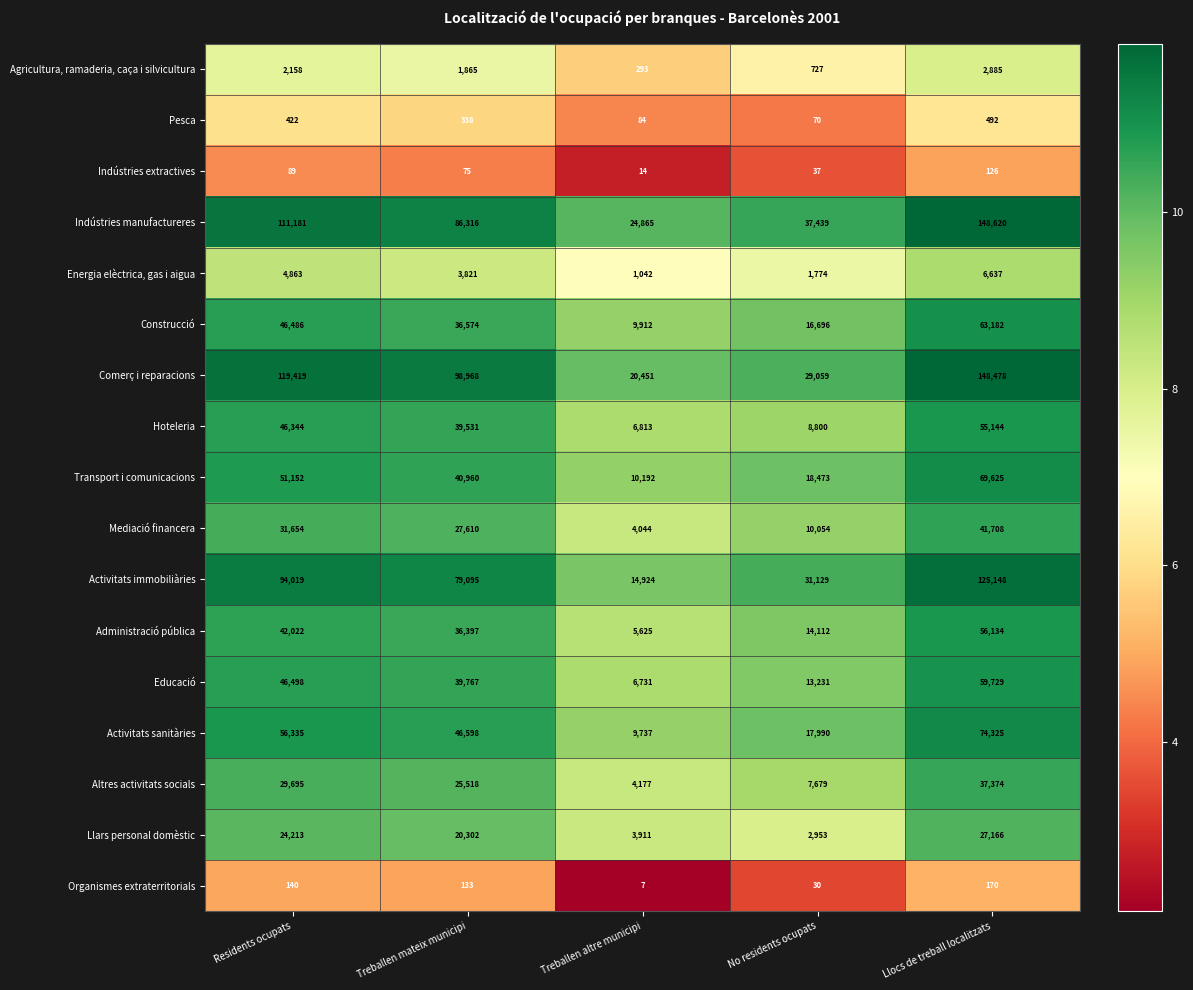

At which category is the sum across all series the highest?

Llocs de treball localitzats